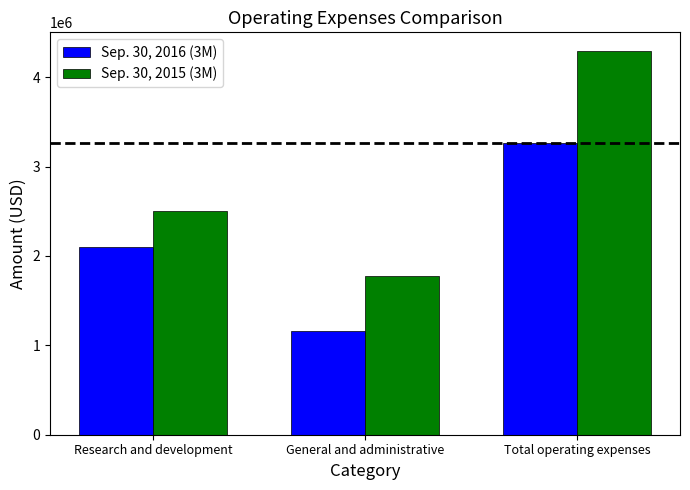

List the labels in order of Sep. 30, 2015 (3M) value, smallest first.

General and administrative, Research and development, Total operating expenses